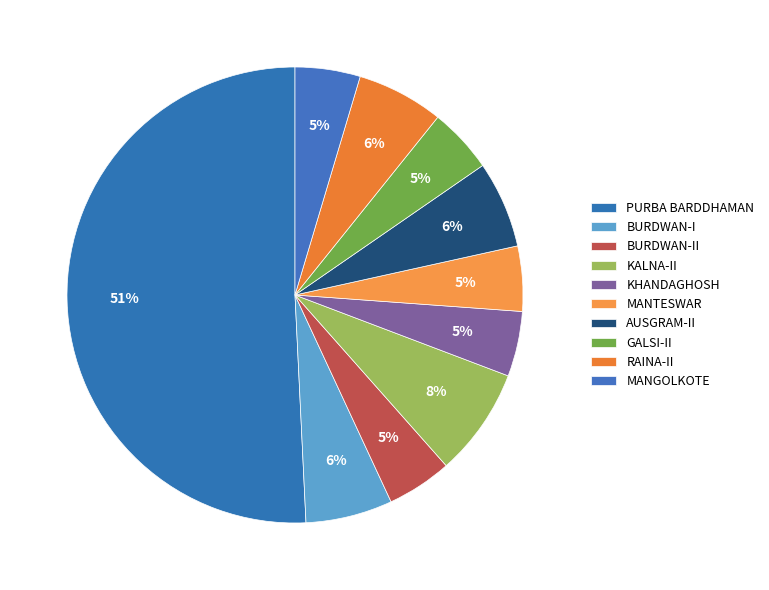

How many slices are in this pie chart?

10